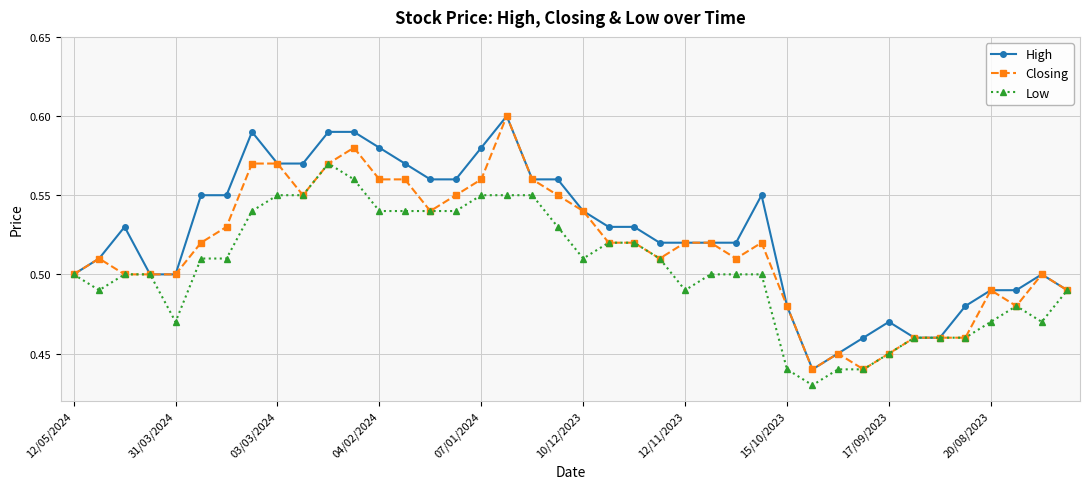

How many Closing values are between 0 and 1?

40